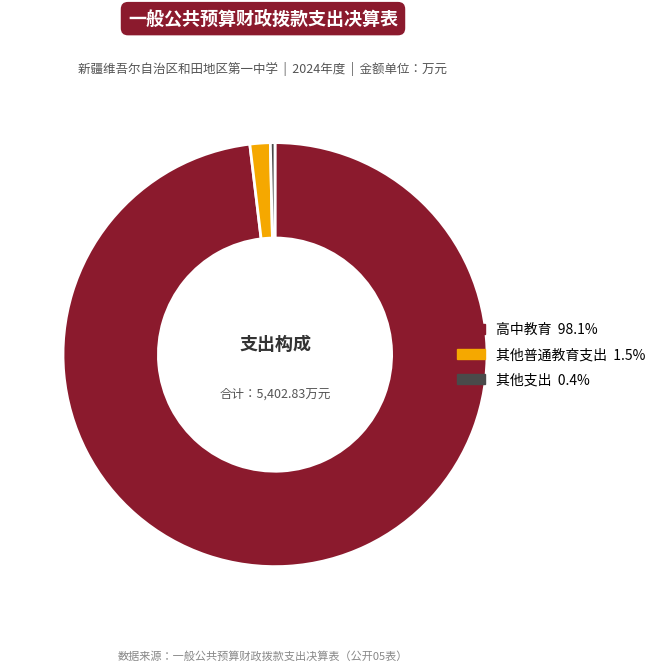

True or false: 高中教育 accounts for 98% of the total.

True